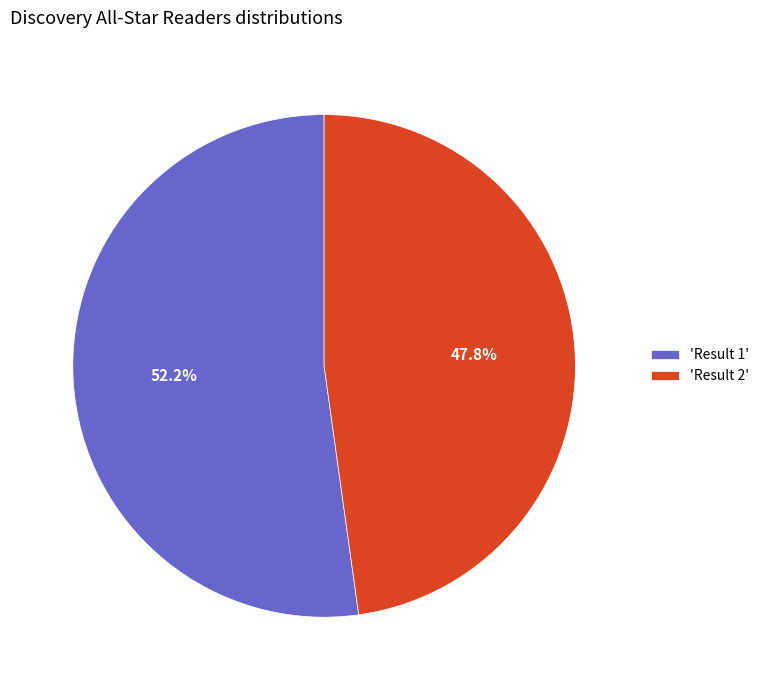

Count the number of slices in the pie.

2